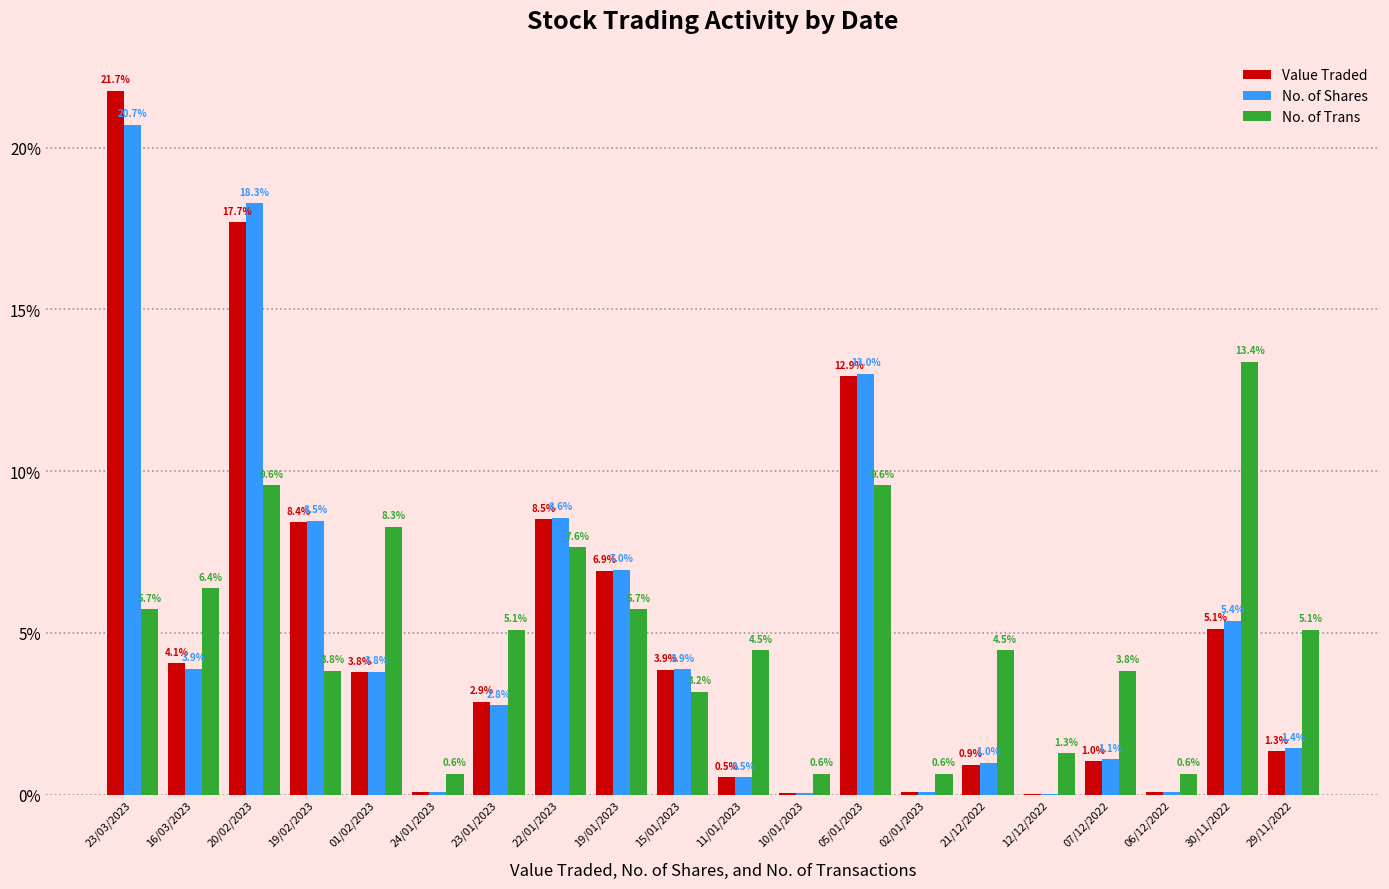

How many categories are shown in the chart?

20